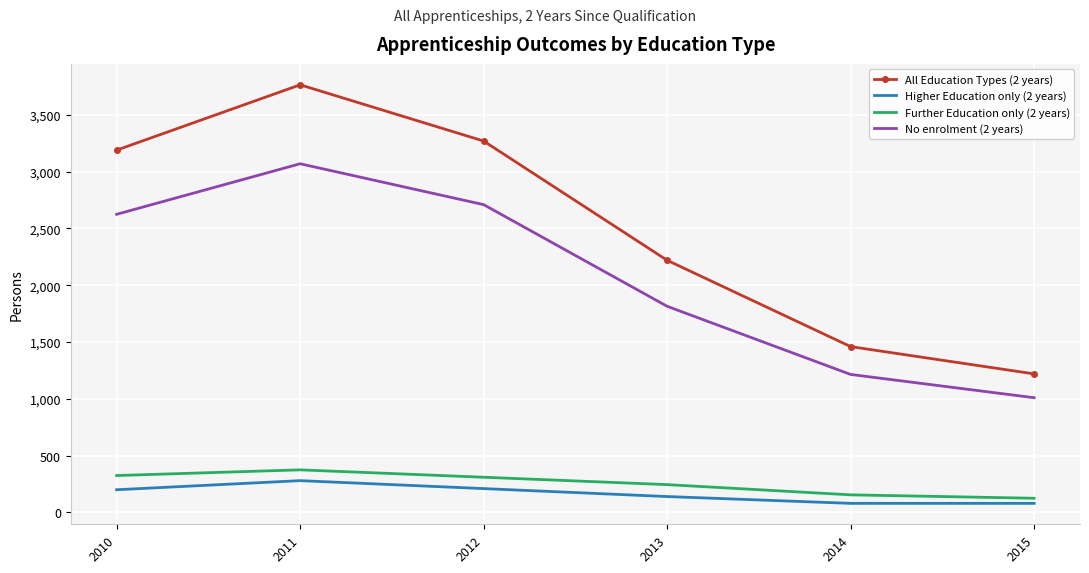

Where is the first local maximum for No enrolment (2 years)?

2011